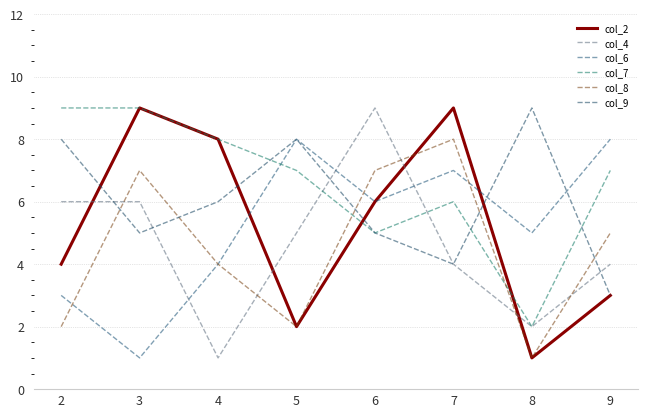

At which label does col_8 reach its peak?

7